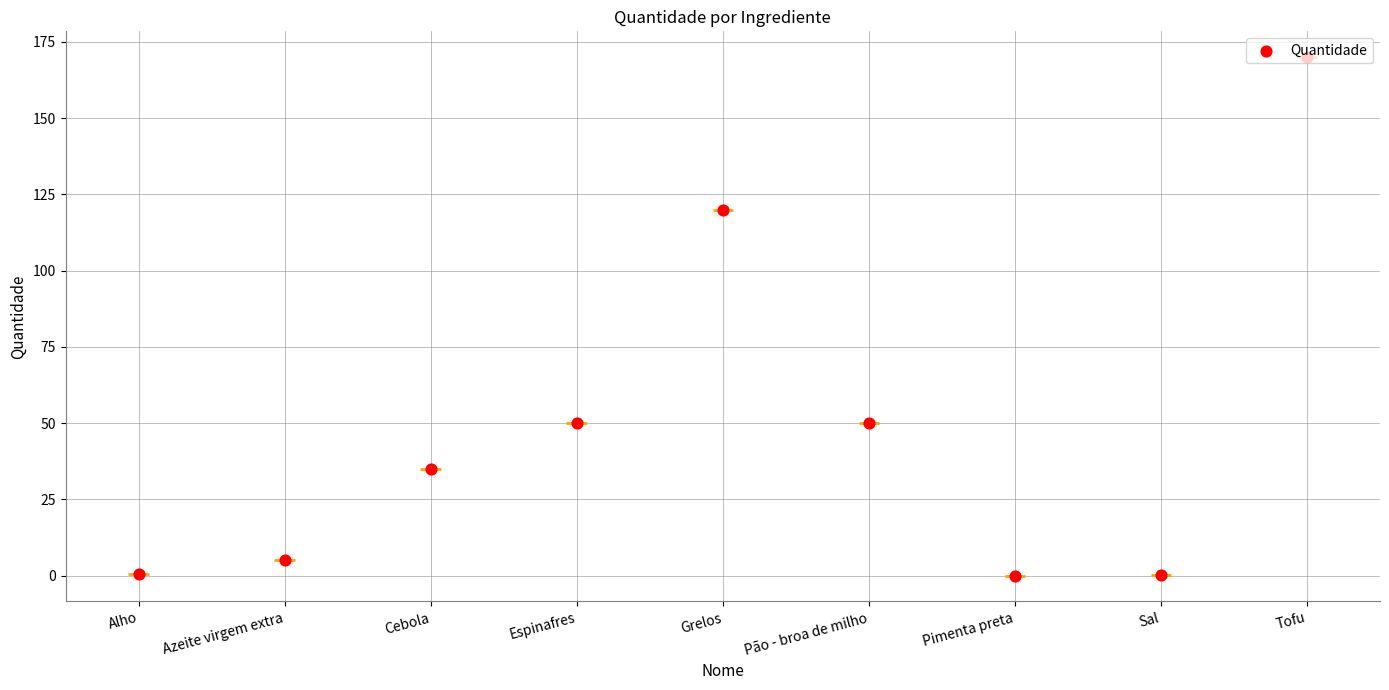

What is the ratio of the value at Grelos to the value at Cebola?

3.4